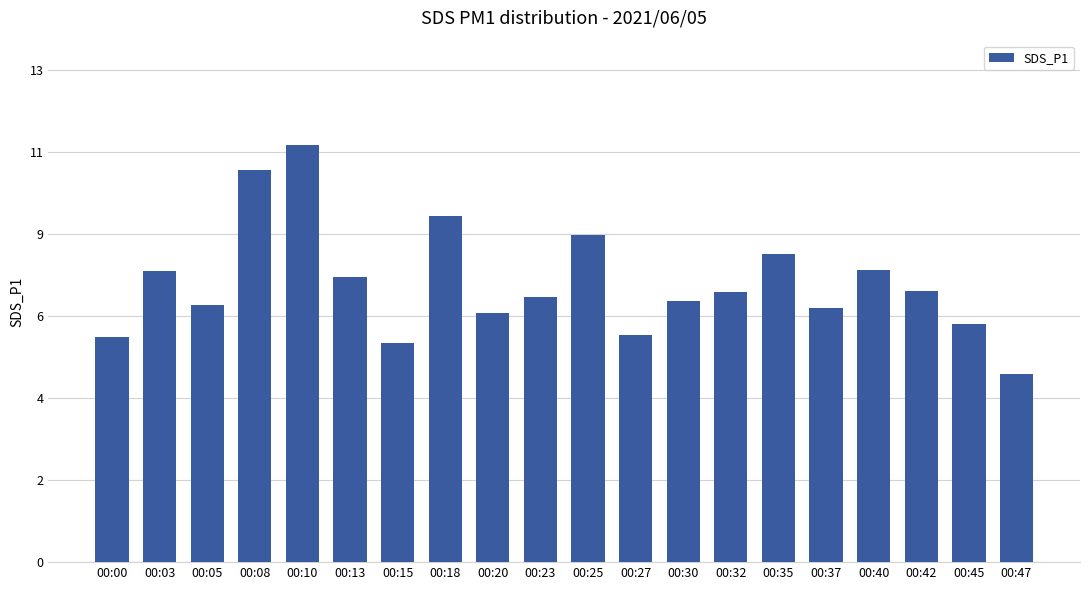

What is the ratio of the value at 00:08 to the value at 00:32?

1.5